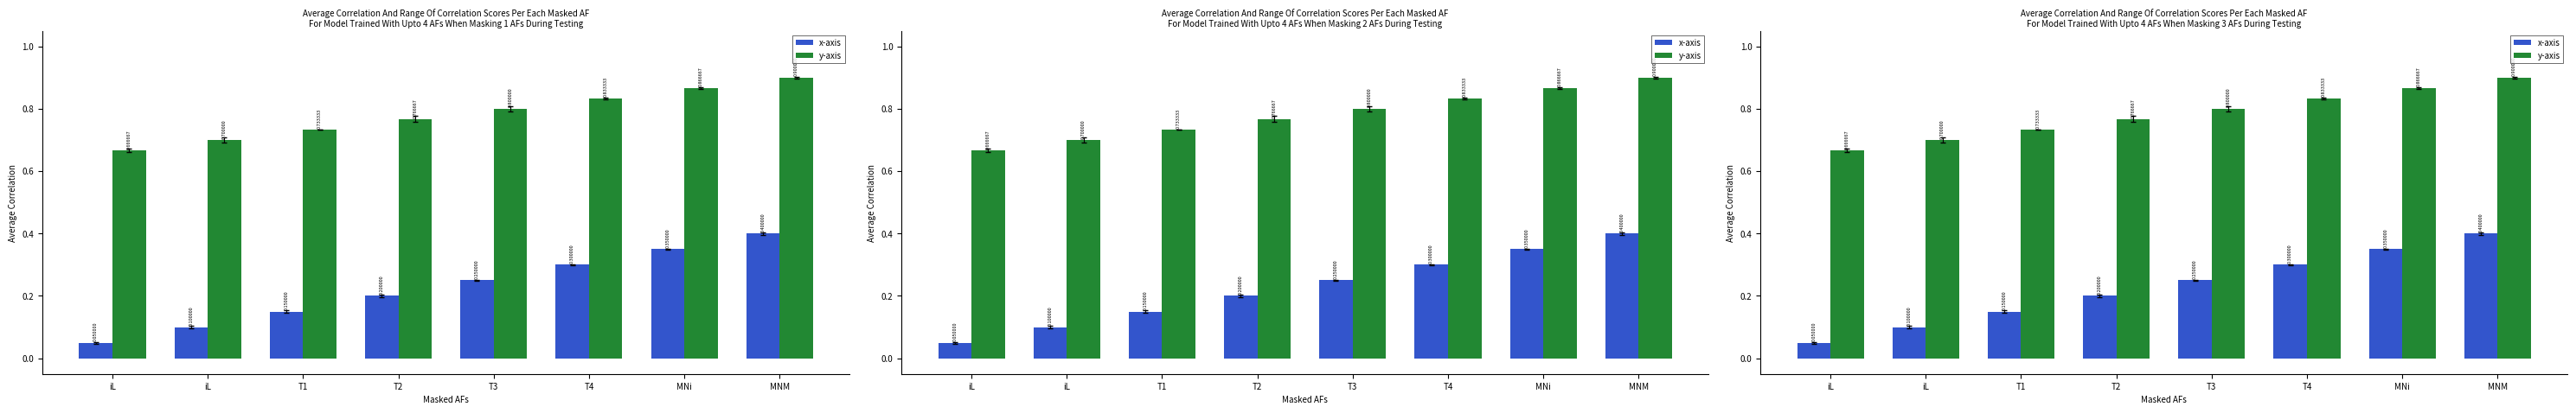

Reading right to left, extract all data points from this chart.

x-axis: MNM=0.4	MNi=0.3	T4=0.3	T3=0.2	T2=0.2	T1=0.1	iL=0.1	iL=0.1
y-axis: MNM=0.9	MNi=0.9	T4=0.8	T3=0.8	T2=0.8	T1=0.7	iL=0.7	iL=0.7